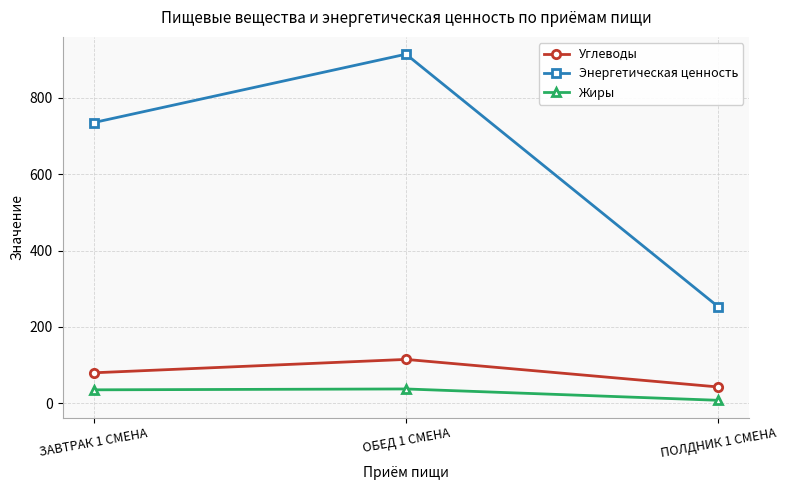

What is the label of the 2nd point from the left?

ОБЕД 1 СМЕНА